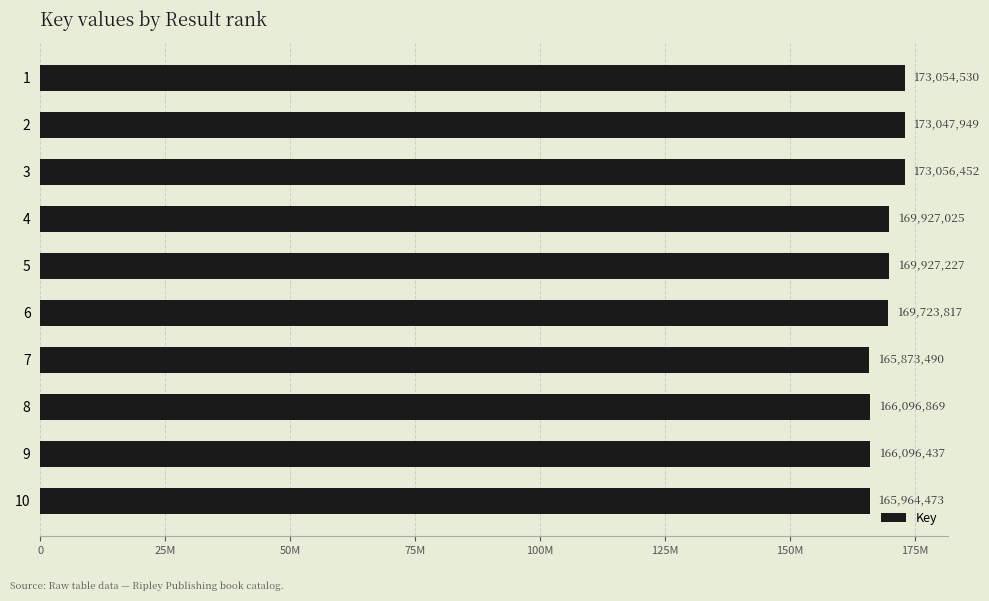

Rank the categories by value from lowest to highest.

7, 10, 9, 8, 6, 4, 5, 2, 1, 3